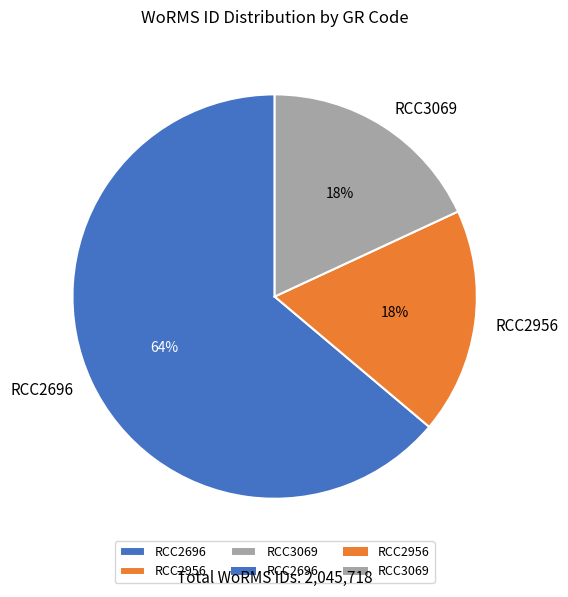

Combined, do RCC2956 and RCC3069 account for over 50%?

No